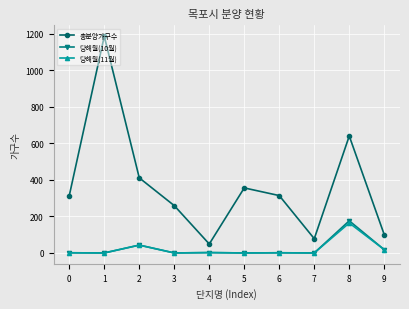

At which category is the sum across all series the highest?

1